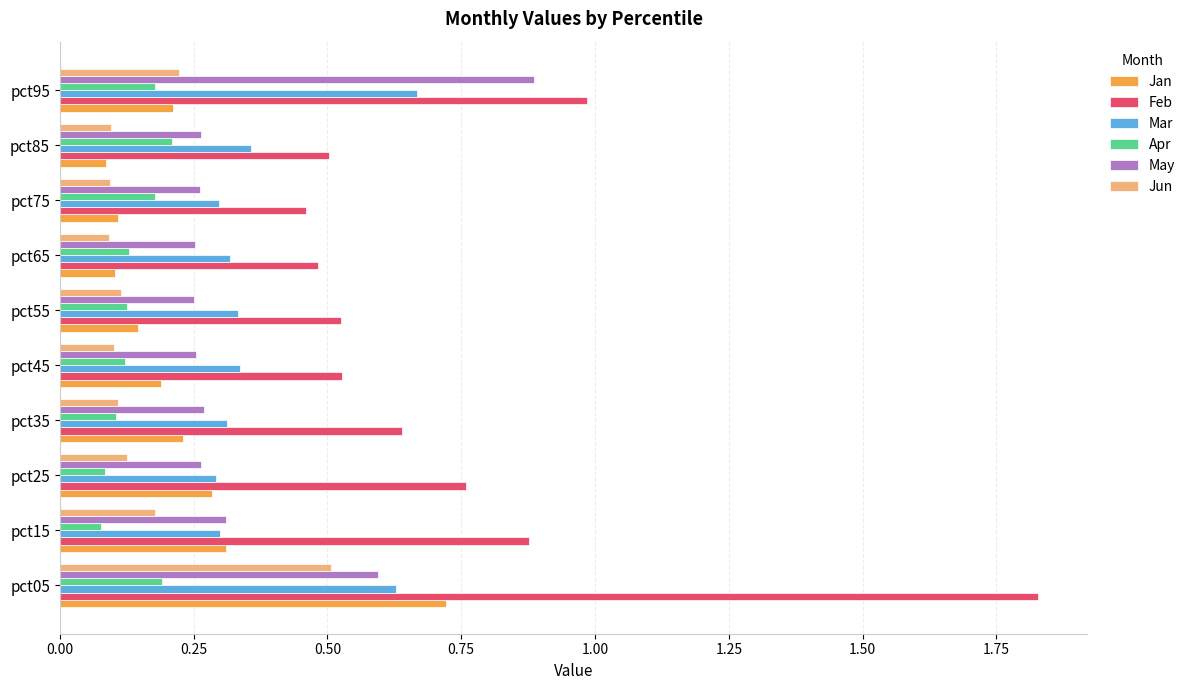

At which label does Apr reach its peak?

pct85